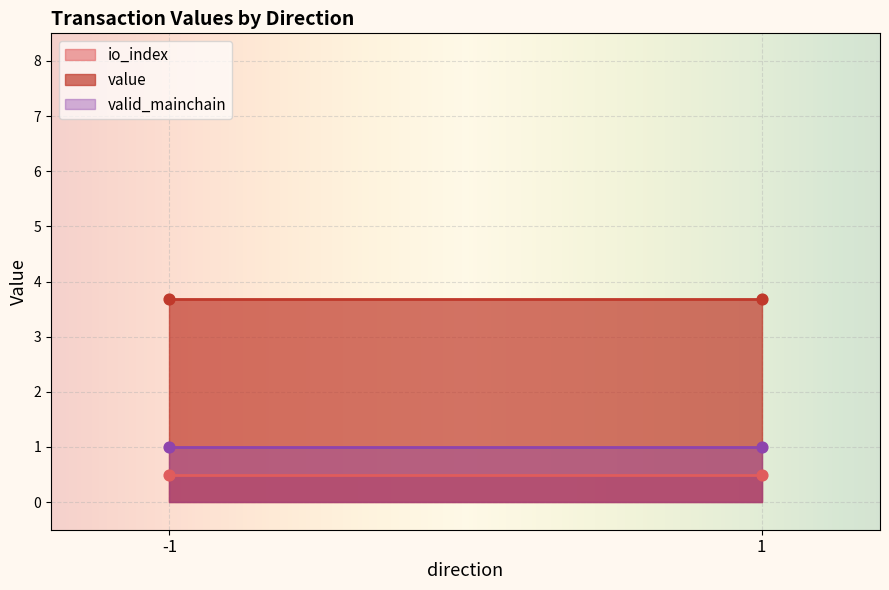

At which category is the sum across all series the highest?

-1